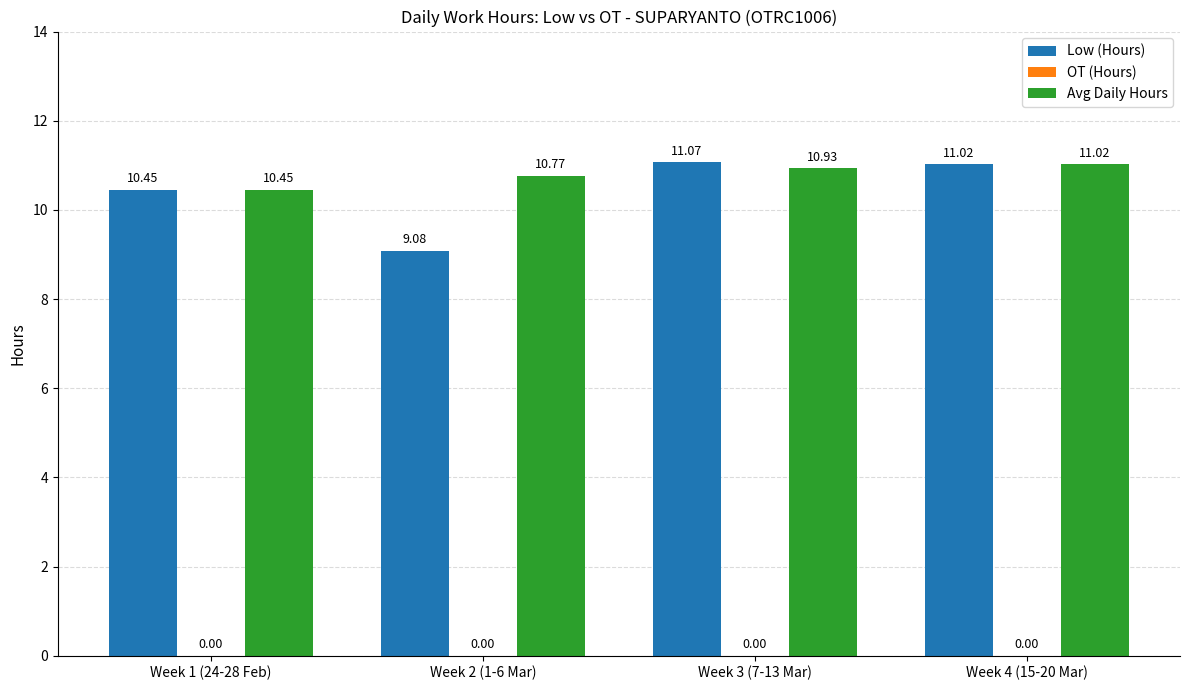

At which label does Low (Hours) first exceed 11?

Week 3 (7-13 Mar)